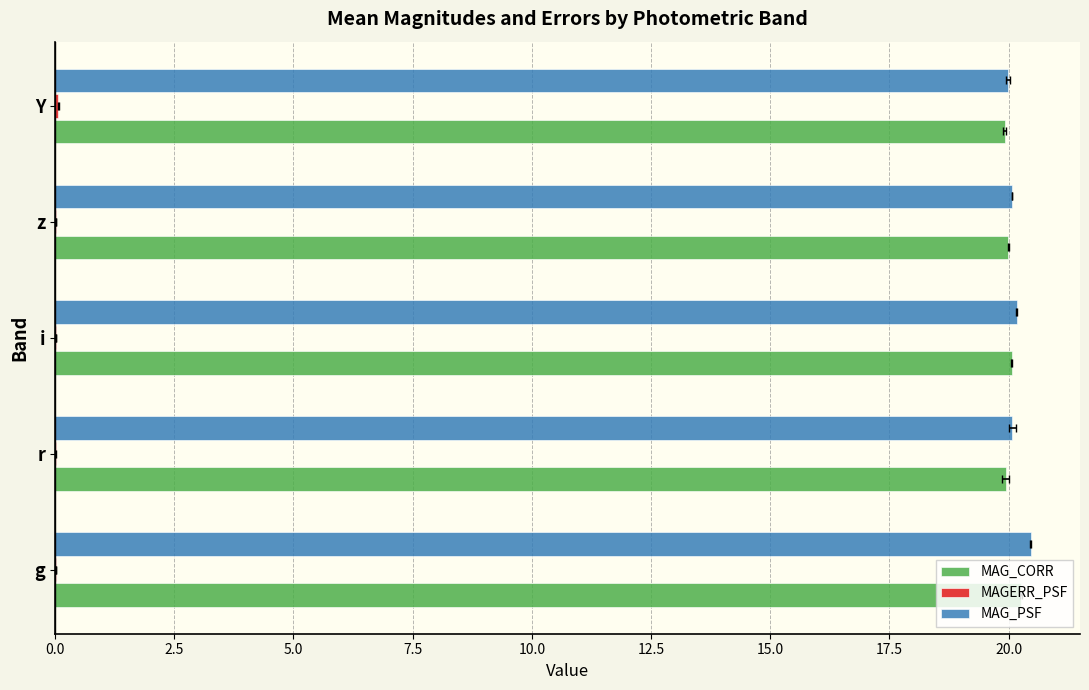

What is the greatest value displayed?

20.5